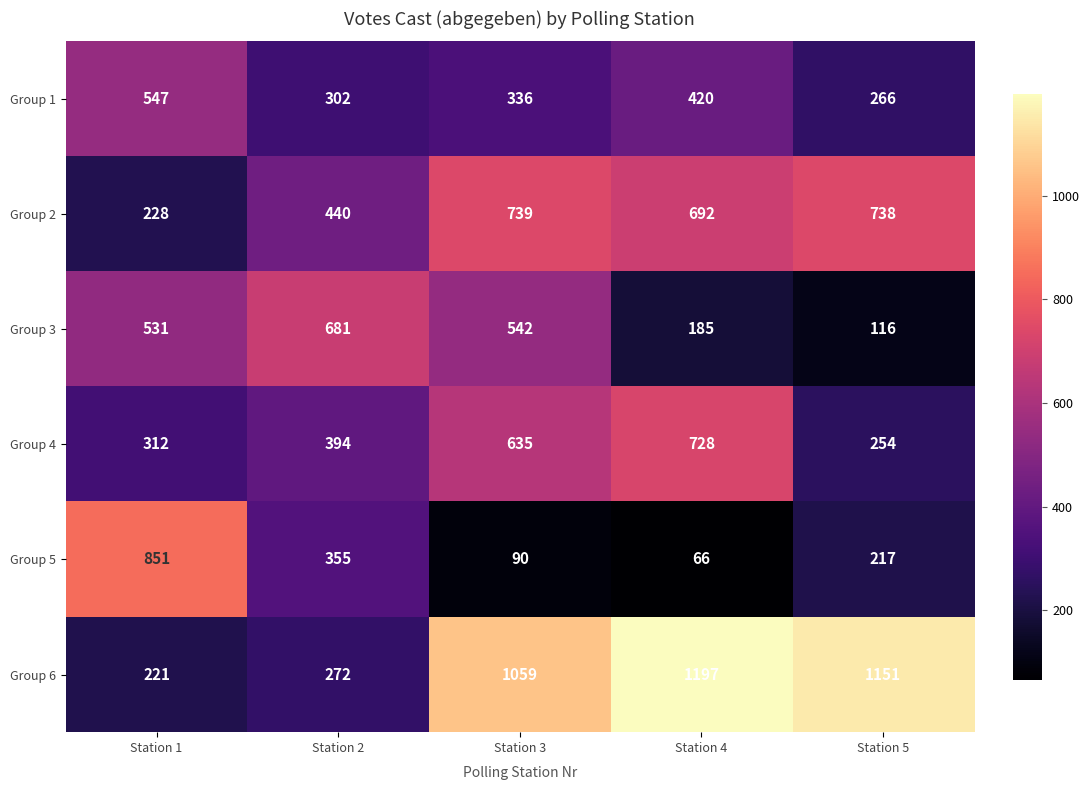

Which series changed the most between Station 1 and Station 2?

Group 5